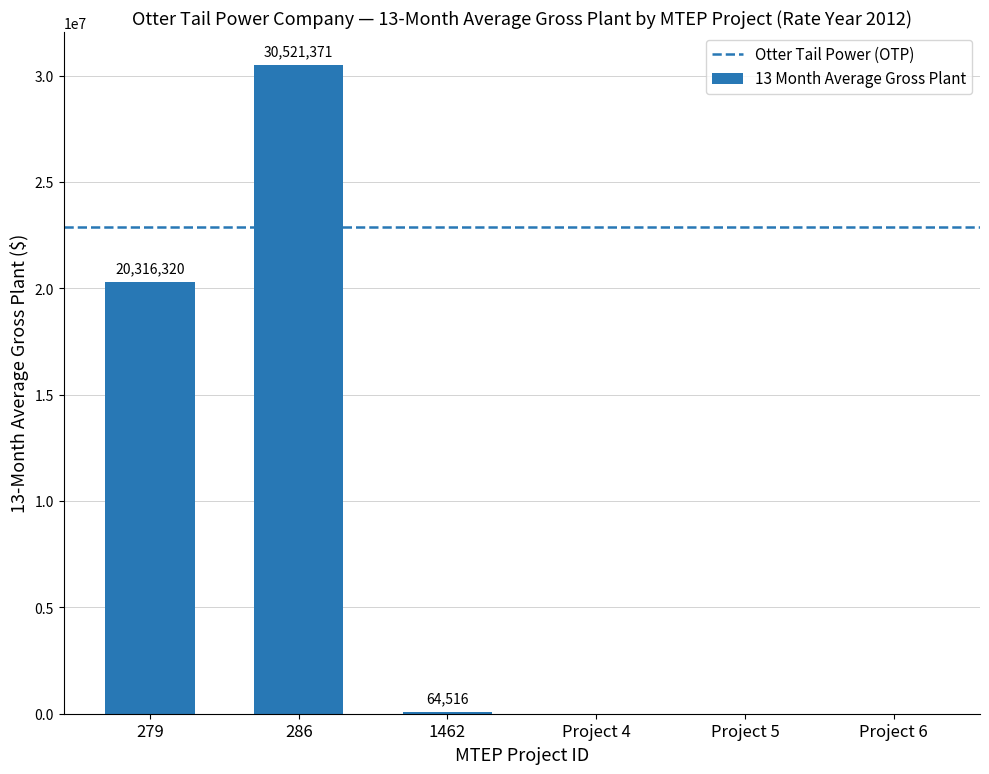

Which label corresponds to the largest value in the chart?

286